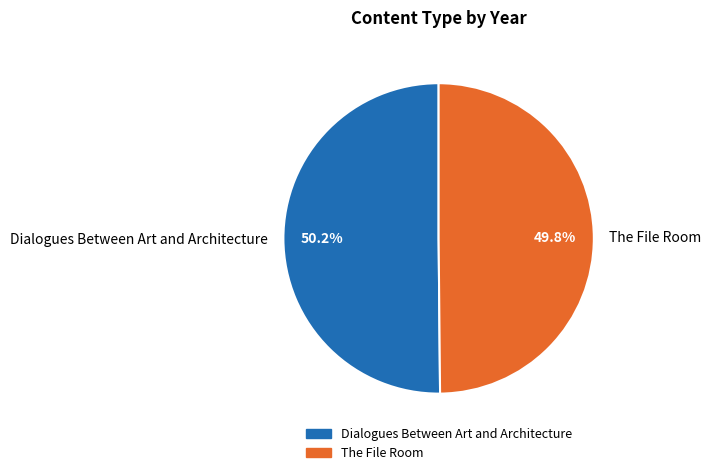

Is there a majority slice in this chart?

Yes